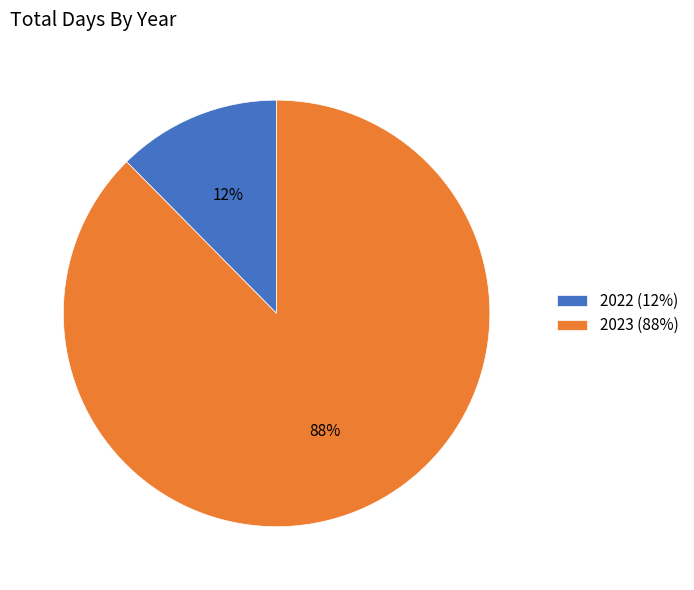

Which category has the biggest portion of the pie?

2023